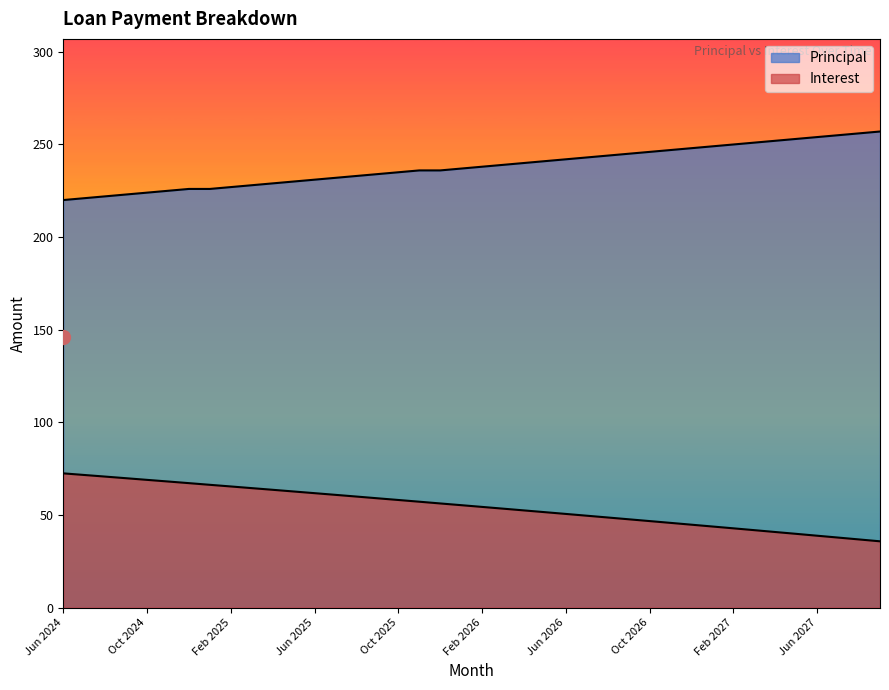

At which category is the sum across all series the highest?

Dec 2024